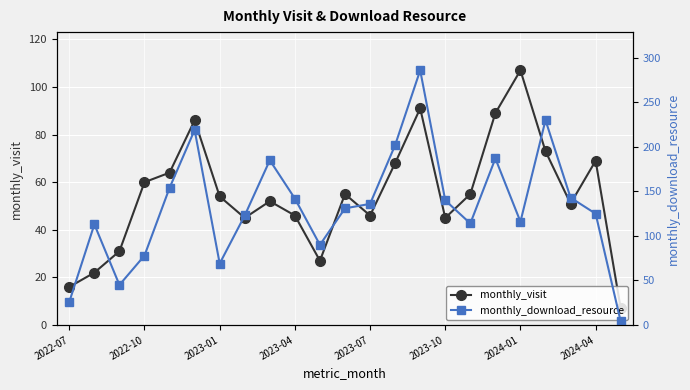

Reading right to left, list all the values displayed in this chart.

monthly_visit: 7	69	51	73	107	89	55	45	91	68	46	55	27	46	52	45	54	86	64	60	31	22	16
monthly_download_resource: 4	125	143	230	116	187	114	140	286	202	136	131	90	142	185	123	69	219	154	78	45	113	26